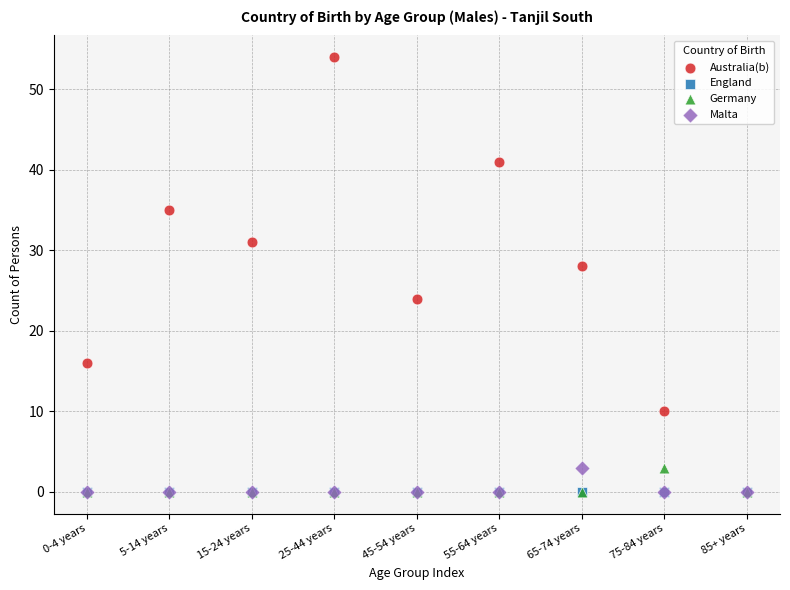

Across all series, what Y value is closest to 27?

28